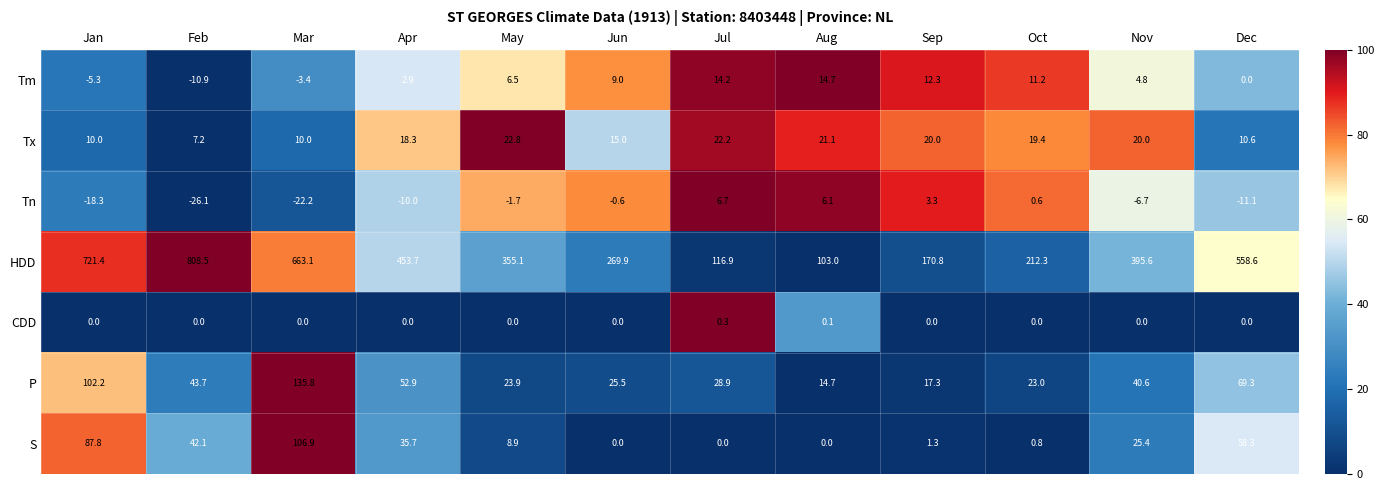

Which series has the widest spread of values?

HDD